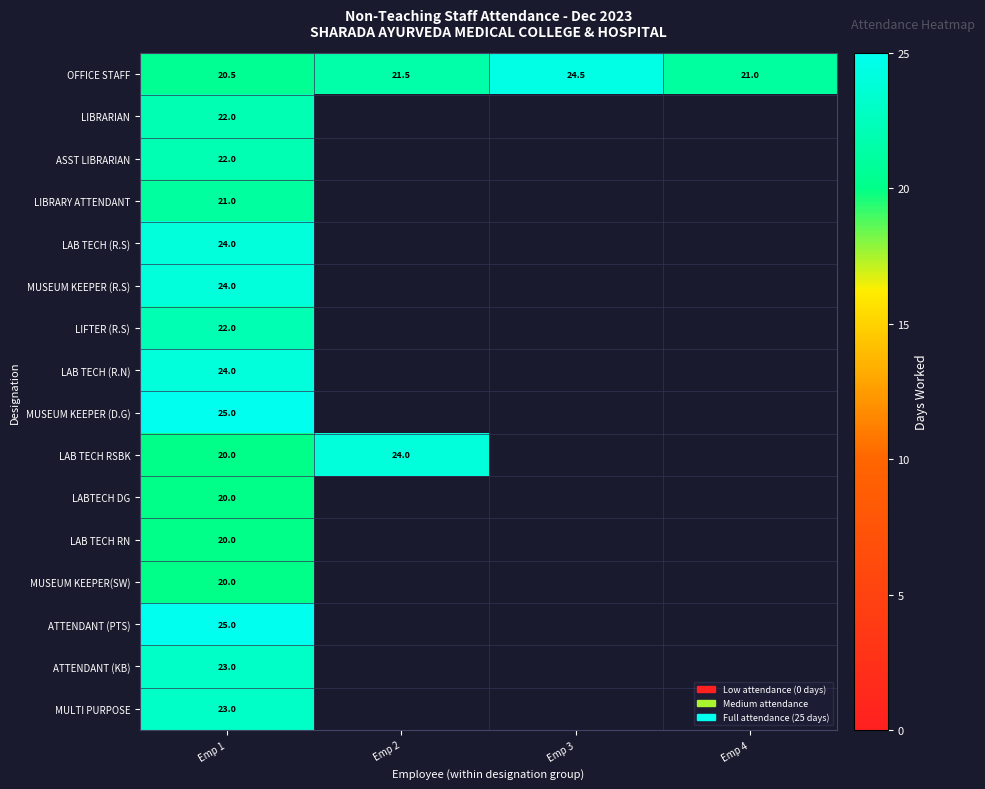

What is the total value across all series at Emp 1?

355.5